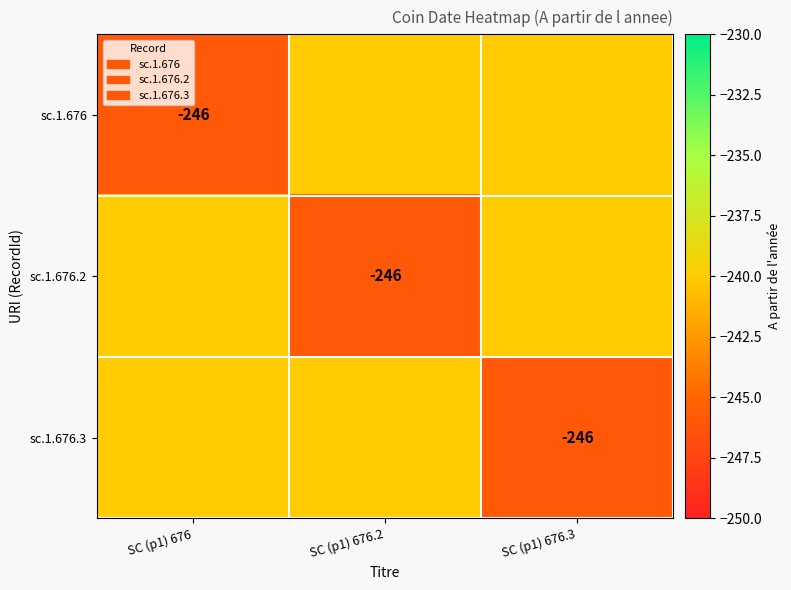

Is it true that sc.1.676.2 equals -246 at SC (p1) 676.2?

True